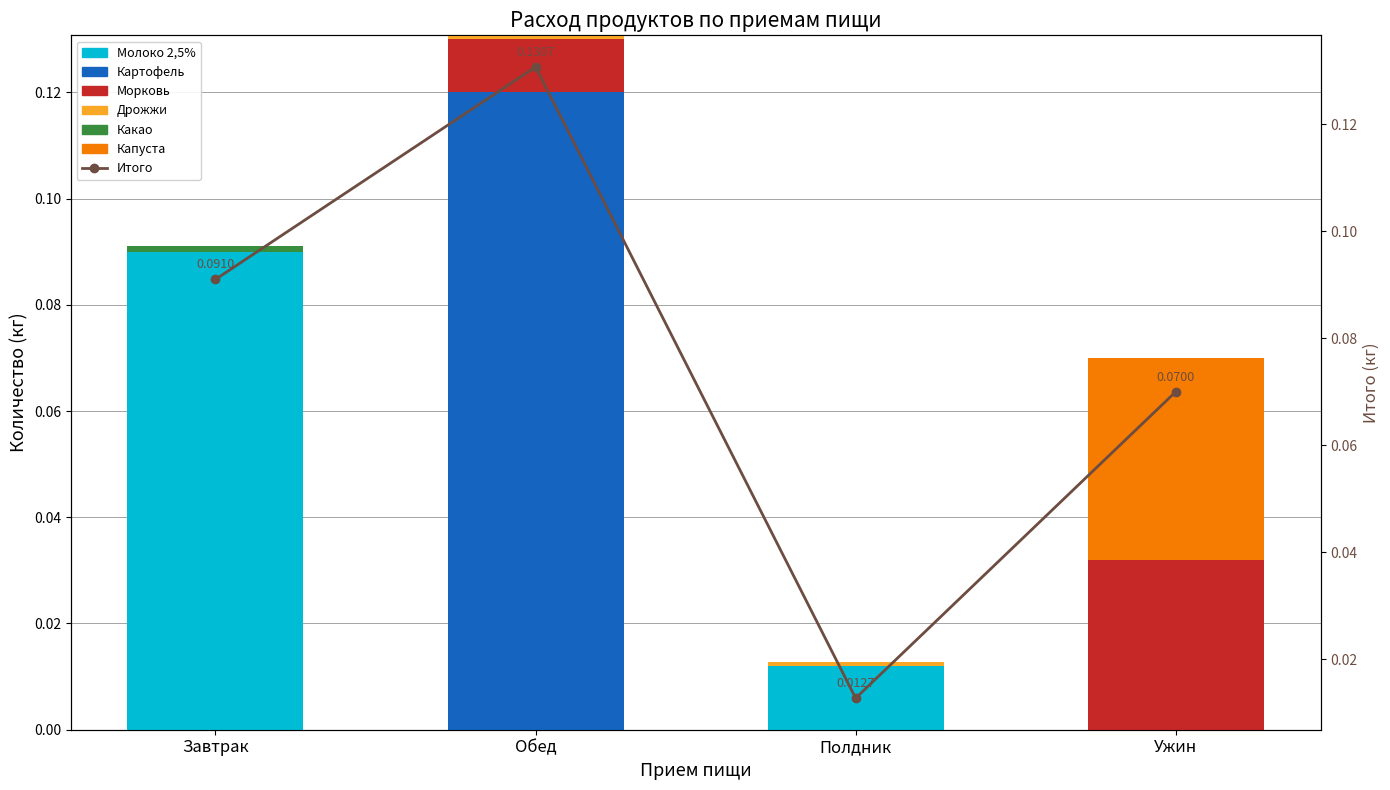

Does the chart contain any negative values?

No